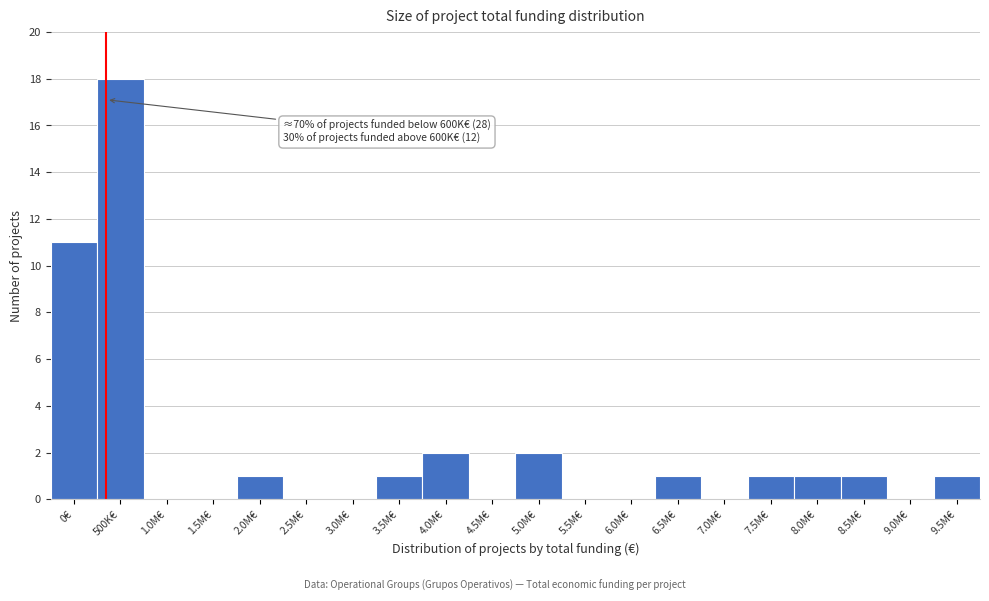

Reading left to right, what are all the values shown in this chart?

0€=11	500K€=18	1.0M€=0	1.5M€=0	2.0M€=1	2.5M€=0	3.0M€=0	3.5M€=1	4.0M€=2	4.5M€=0	5.0M€=2	5.5M€=0	6.0M€=0	6.5M€=1	7.0M€=0	7.5M€=1	8.0M€=1	8.5M€=1	9.0M€=0	9.5M€=1